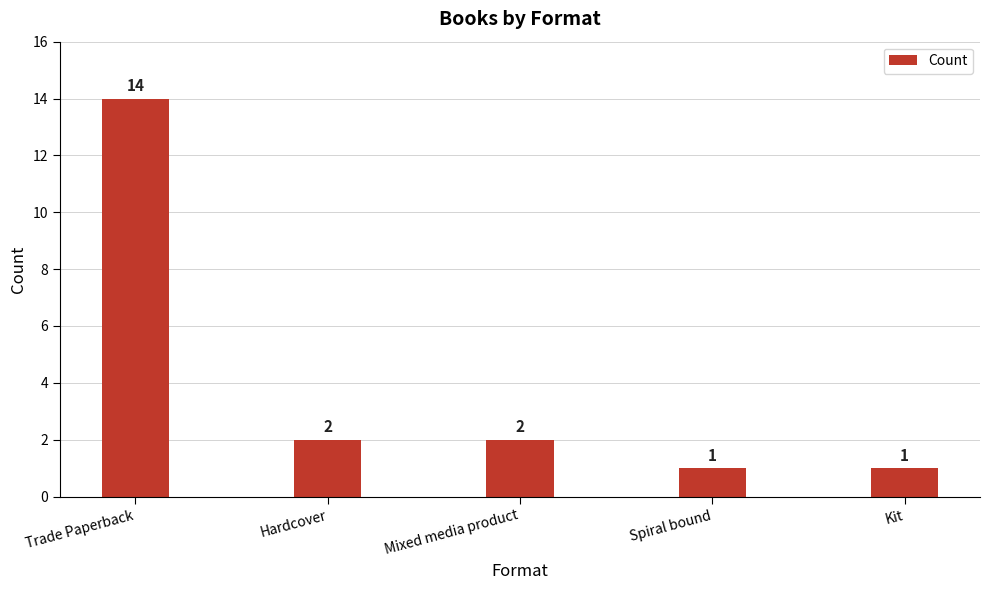

True or false: the data shows 1 at Kit.

True